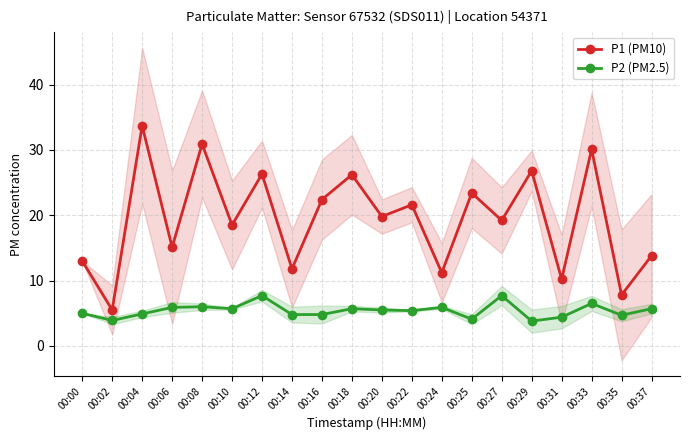

What is the smallest value displayed?

3.8